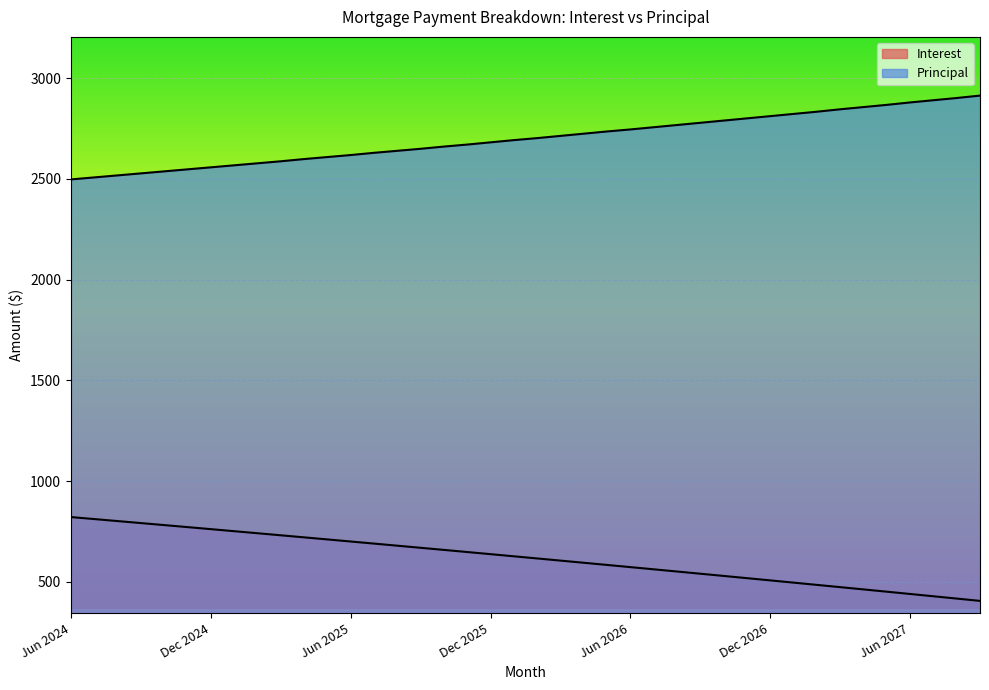

How many series are shown in this chart?

2